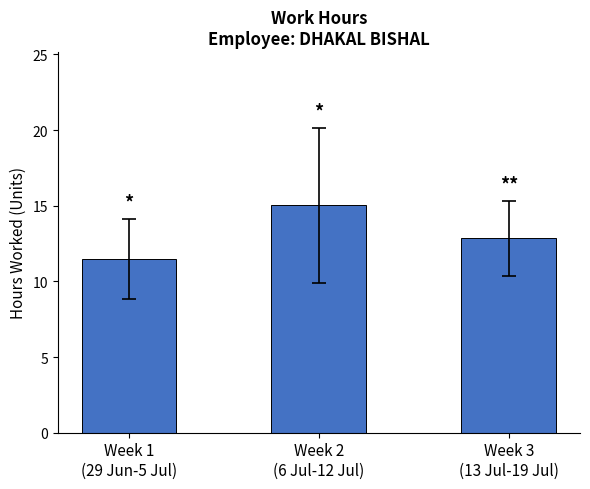

Is it true that the value at Week 1
(29 Jun-5 Jul) is 11.5?

True